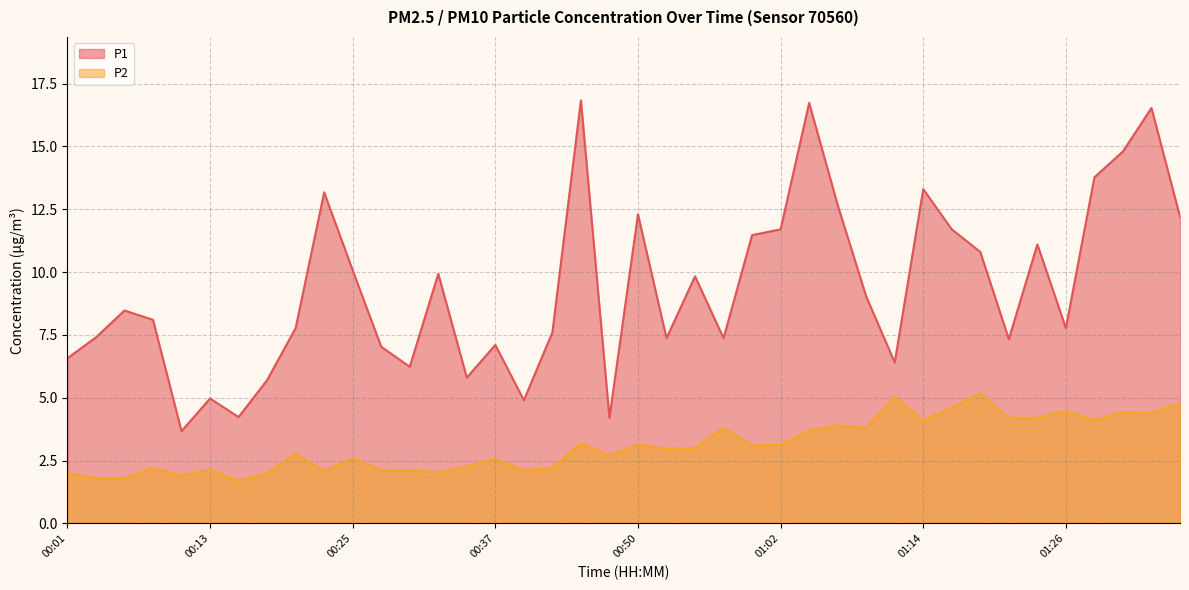

What is the total value across all series at 01:02?

14.8